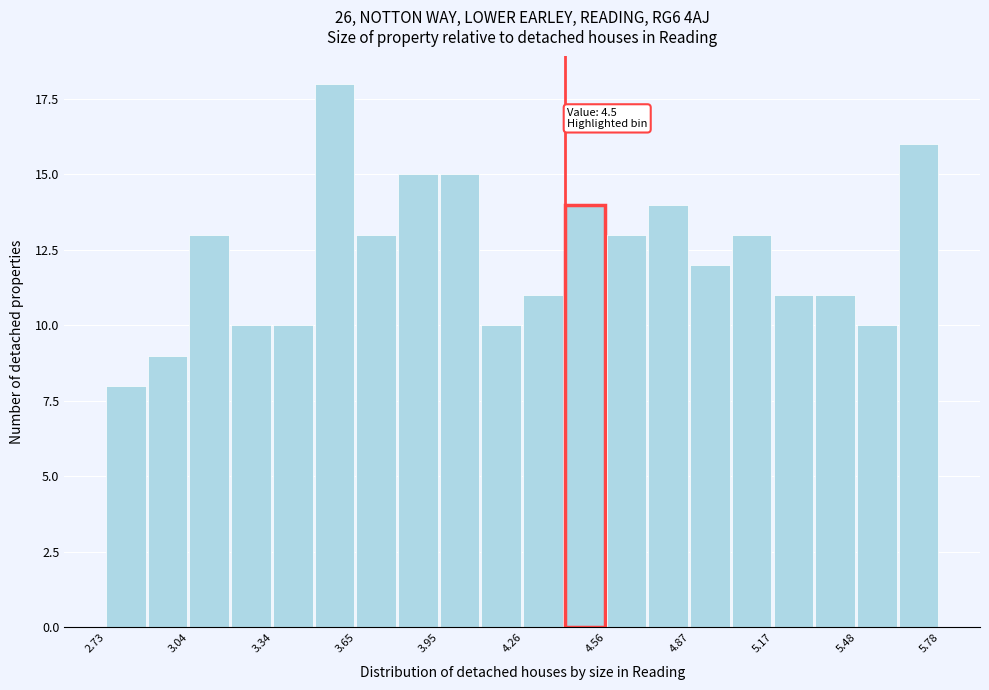

Around what value on the x-axis is the tallest bar? Give the approximate position of its centre, as read against the axis.

3.55